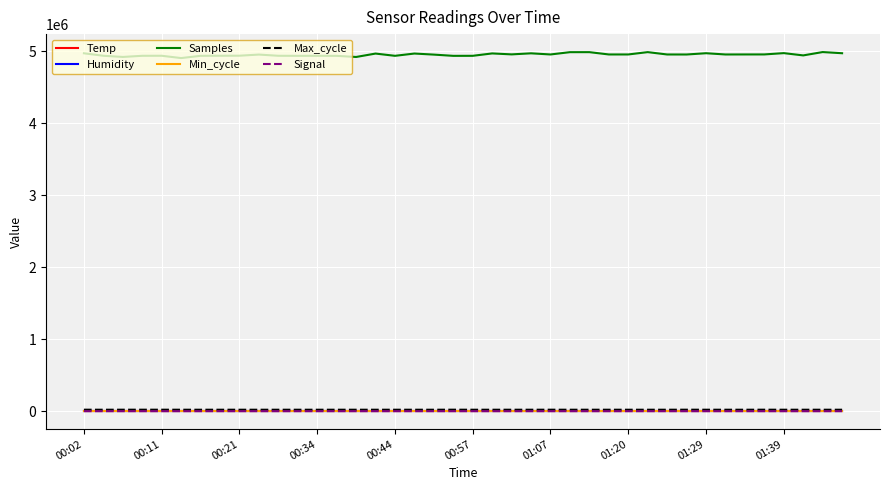

Which series has the widest spread of values?

Samples